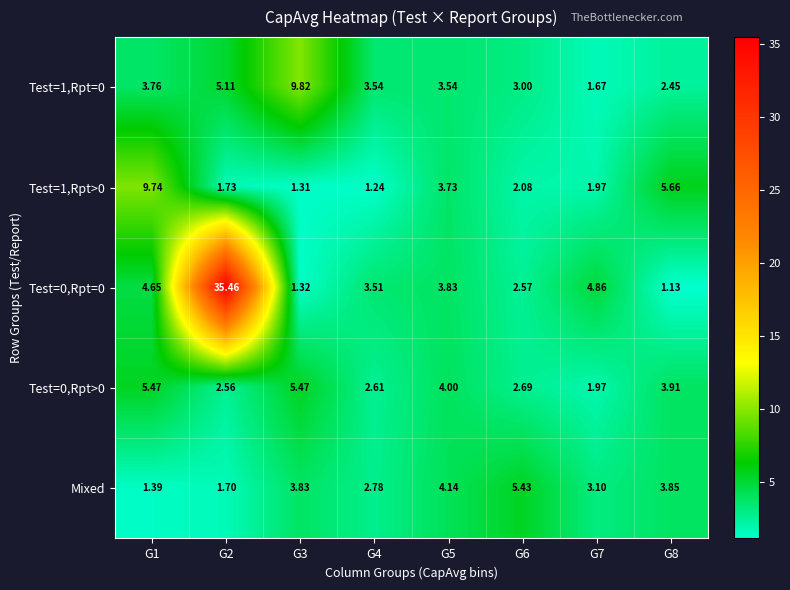

Rank the series by their maximum value, from lowest to highest.

Mixed, Test=0,Rpt>0, Test=1,Rpt>0, Test=1,Rpt=0, Test=0,Rpt=0